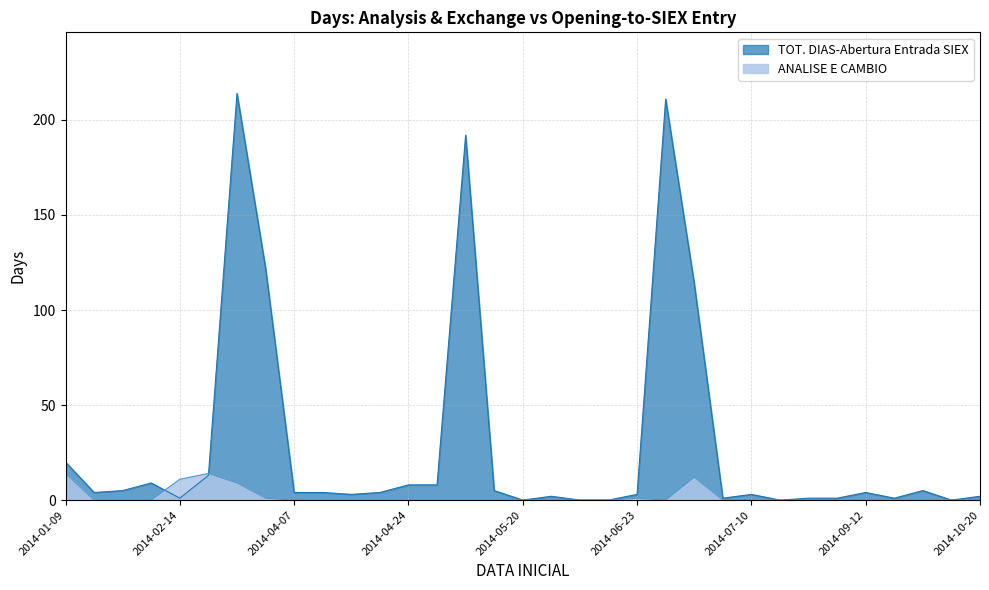

Does the chart display data point markers on the line(s)?

No